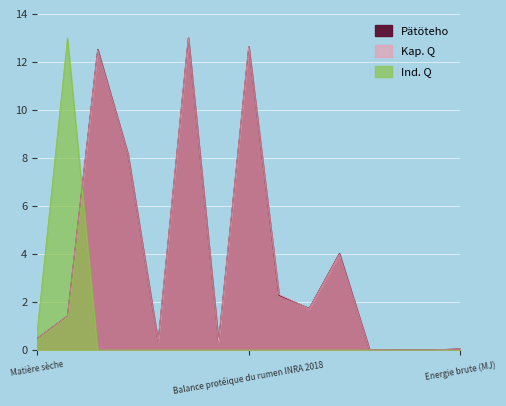

Which series has the largest total across all categories?

Pätöteho